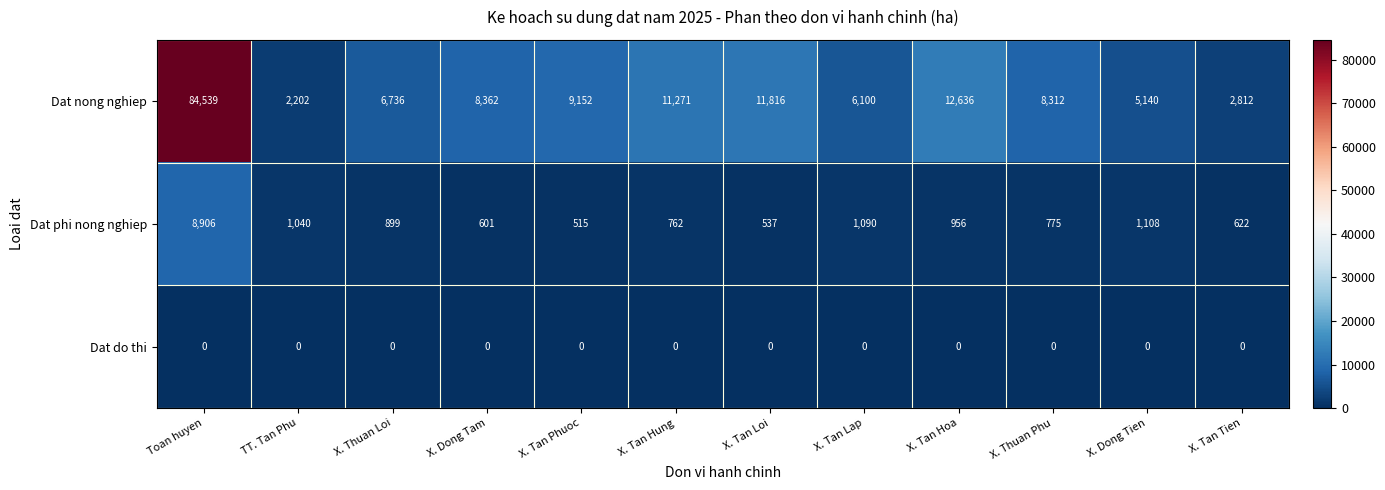

Which series has the largest range (max minus min)?

Dat nong nghiep